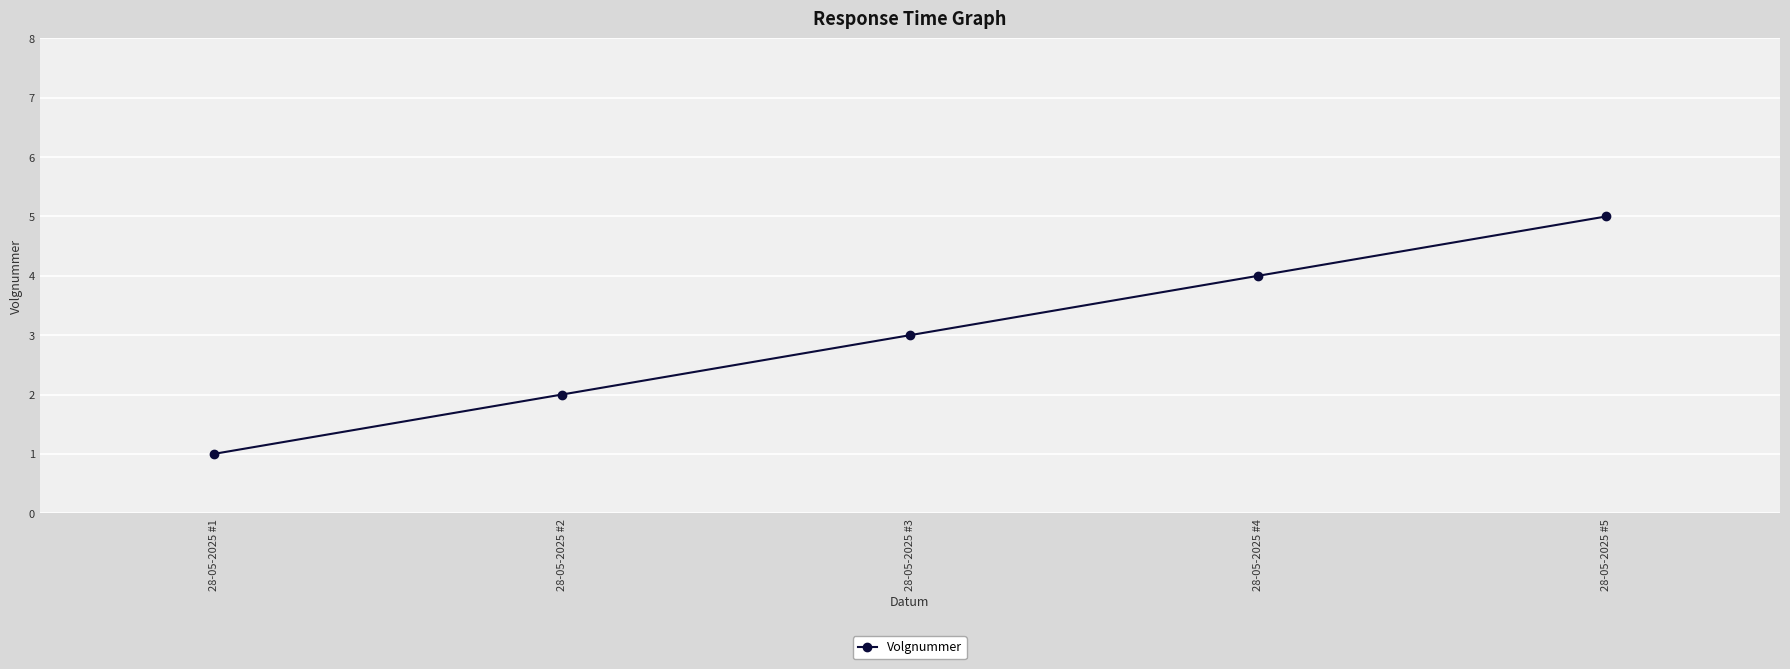

Rank the categories by value from lowest to highest.

28-05-2025 #1, 28-05-2025 #2, 28-05-2025 #3, 28-05-2025 #4, 28-05-2025 #5